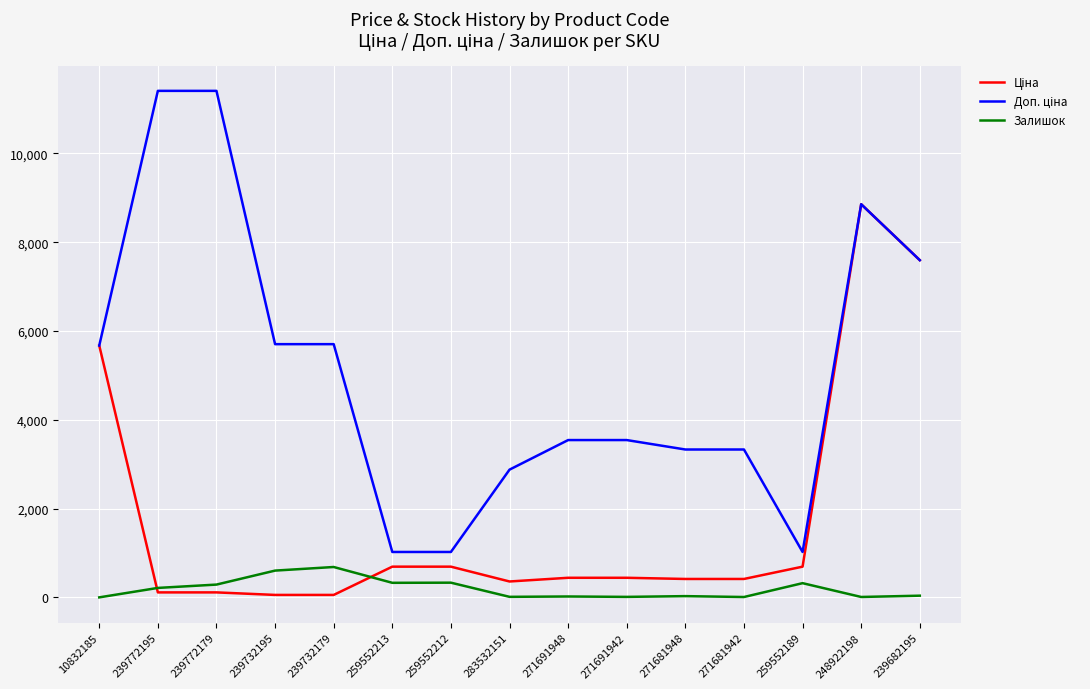

What is the greatest value displayed?

11410.0